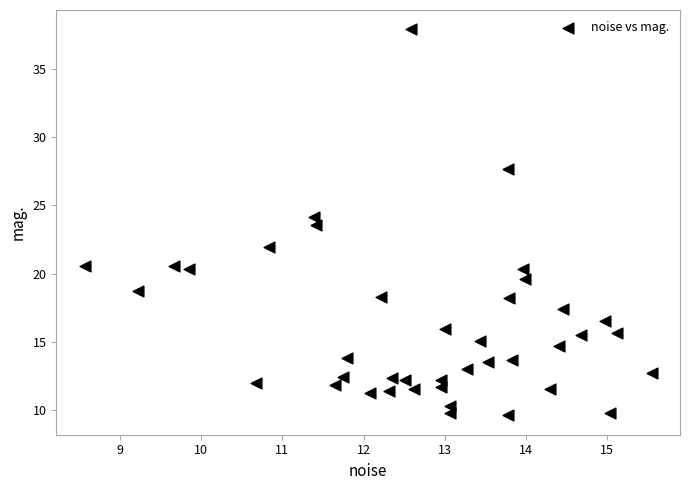

What Y value in the scatter plot is closest to 23?

23.6